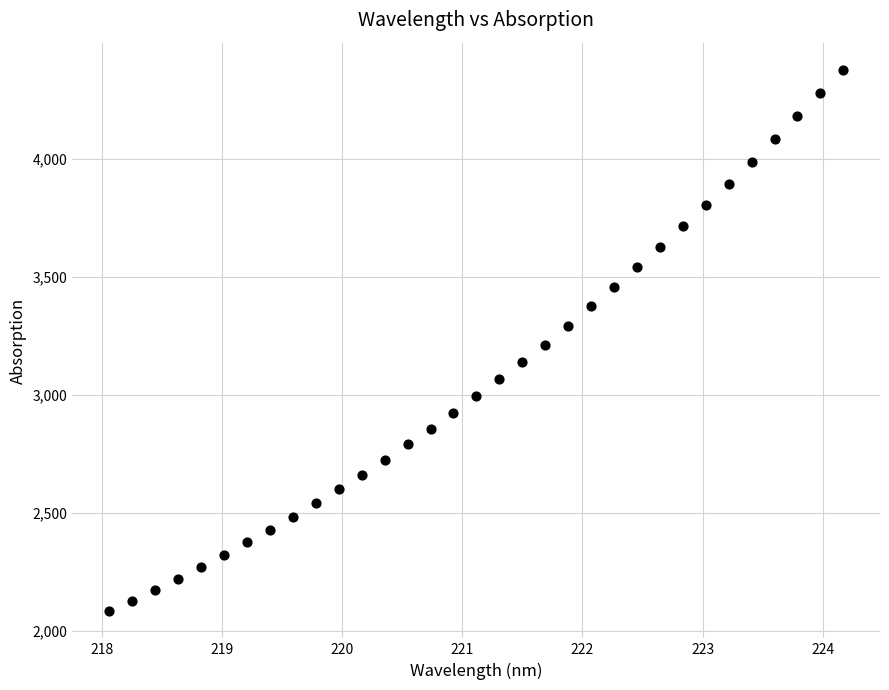

What is the range of X values (max minus min)?

6.1